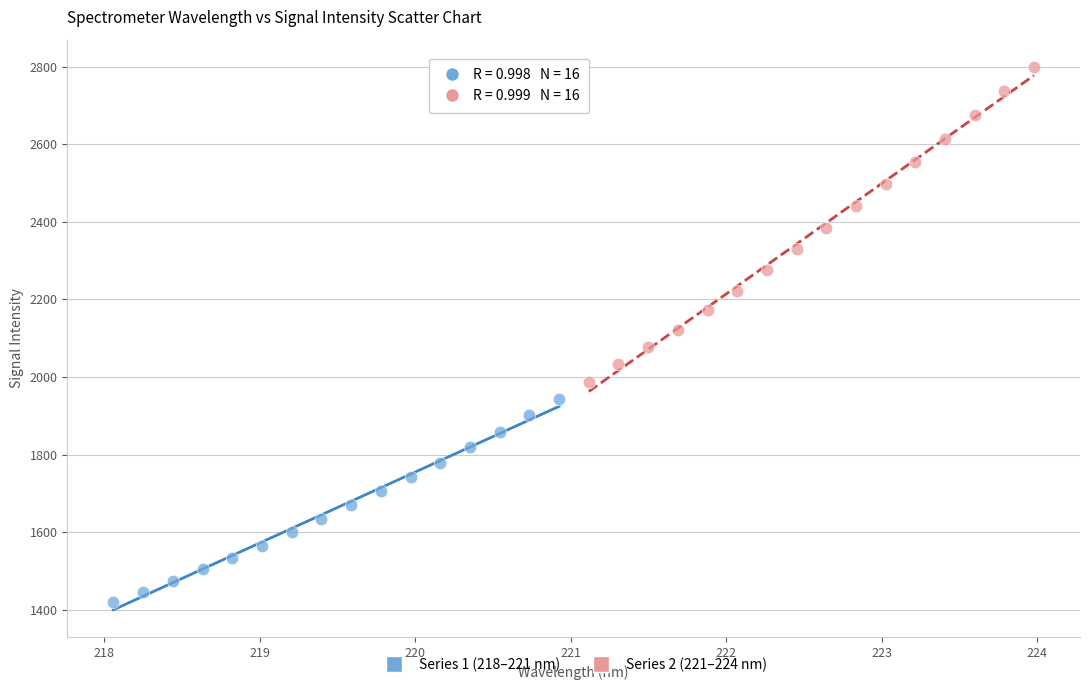

What are all the series names shown in the legend?

Series 1 (218–221 nm), Series 2 (221–224 nm)